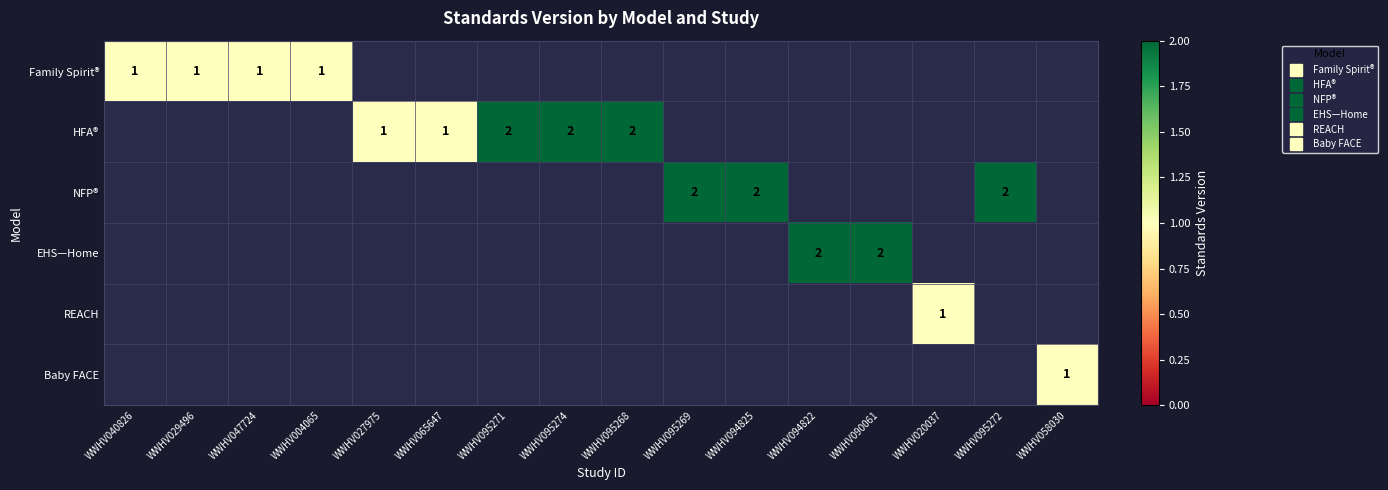

List the series in order of their peak value, highest first.

HFA®, NFP®, EHS—Home, Family Spirit®, REACH, Baby FACE